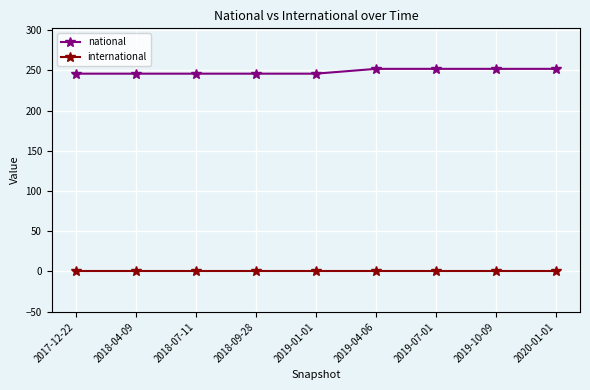

Reading right to left, what are all the values shown in this chart?

national: 252	252	252	252	246	246	246	246	246
international: 0	0	0	0	0	0	0	0	0